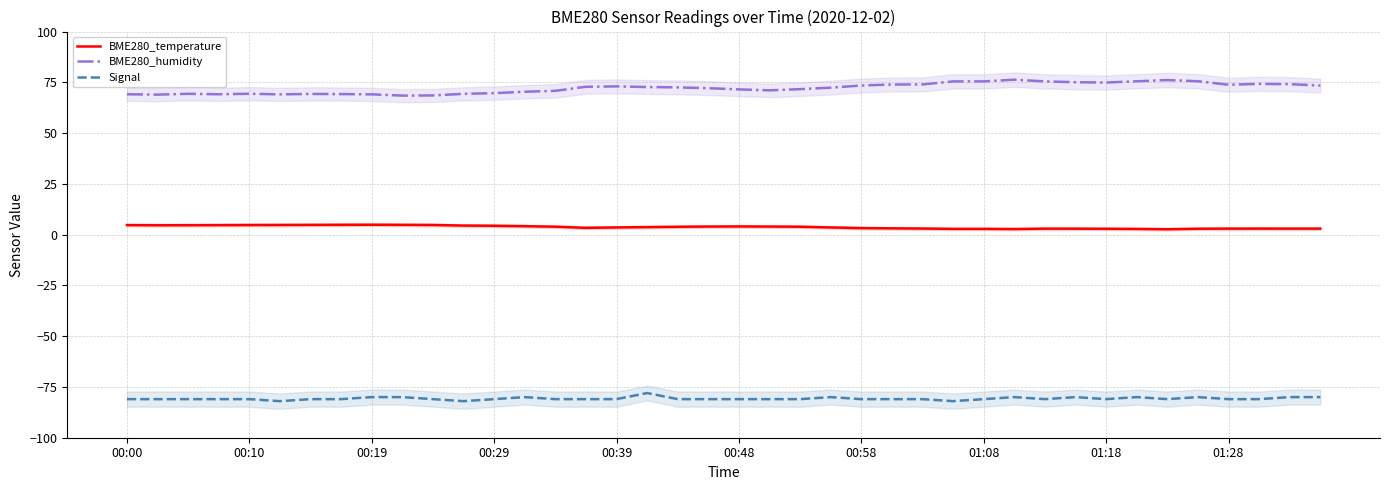

True or false: BME280_humidity and BME280_temperature cross at least once.

False